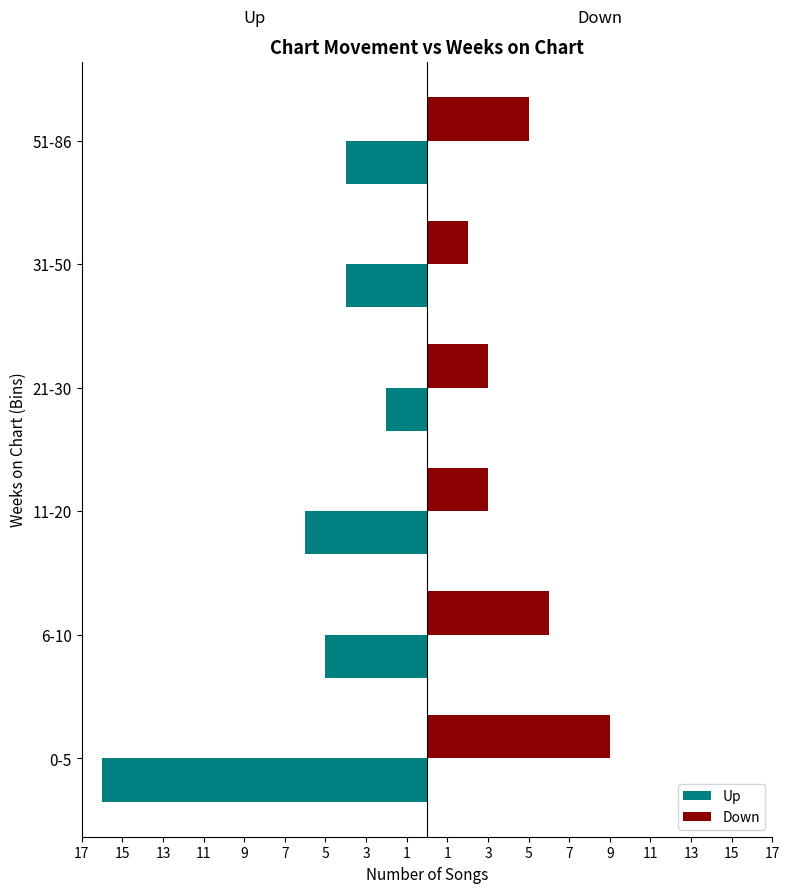

What are all the series names shown in the legend?

Up, Down